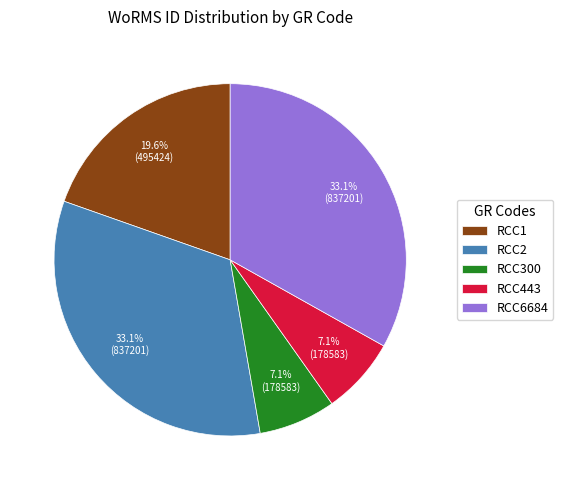

Is there a majority slice in this chart?

No